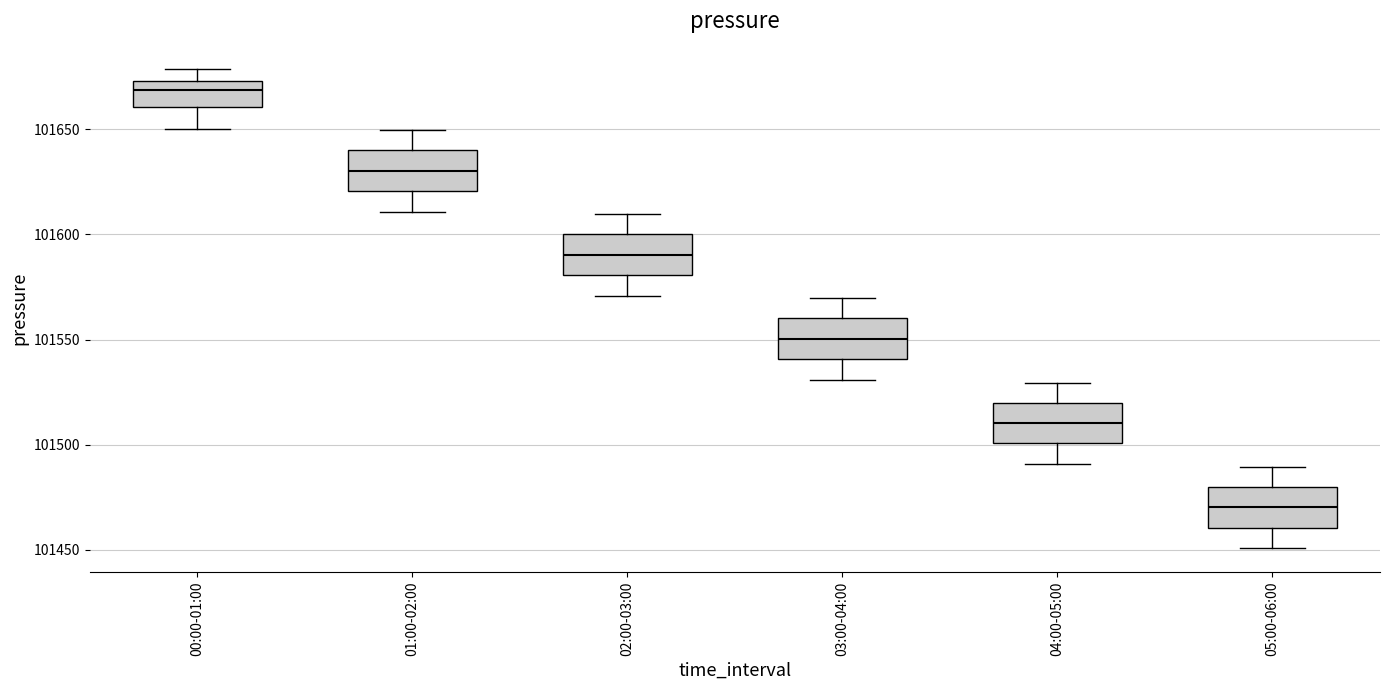

Reading left to right, transcribe this box plot: for each box, give where its median line is, the range the box spans, and where its two whiskers end, as read against the y-axis. The values are not printed on the chart, so give them approximately, as read against the axis.

00:00-01:00: median 101670, box 101660 to 101675, whiskers 101650 to 101680
01:00-02:00: median 101630, box 101620 to 101640, whiskers 101610 to 101650
02:00-03:00: median 101590, box 101580 to 101600, whiskers 101570 to 101610
03:00-04:00: median 101550, box 101540 to 101560, whiskers 101530 to 101570
04:00-05:00: median 101510, box 101500 to 101520, whiskers 101490 to 101530
05:00-06:00: median 101470, box 101460 to 101480, whiskers 101450 to 101490